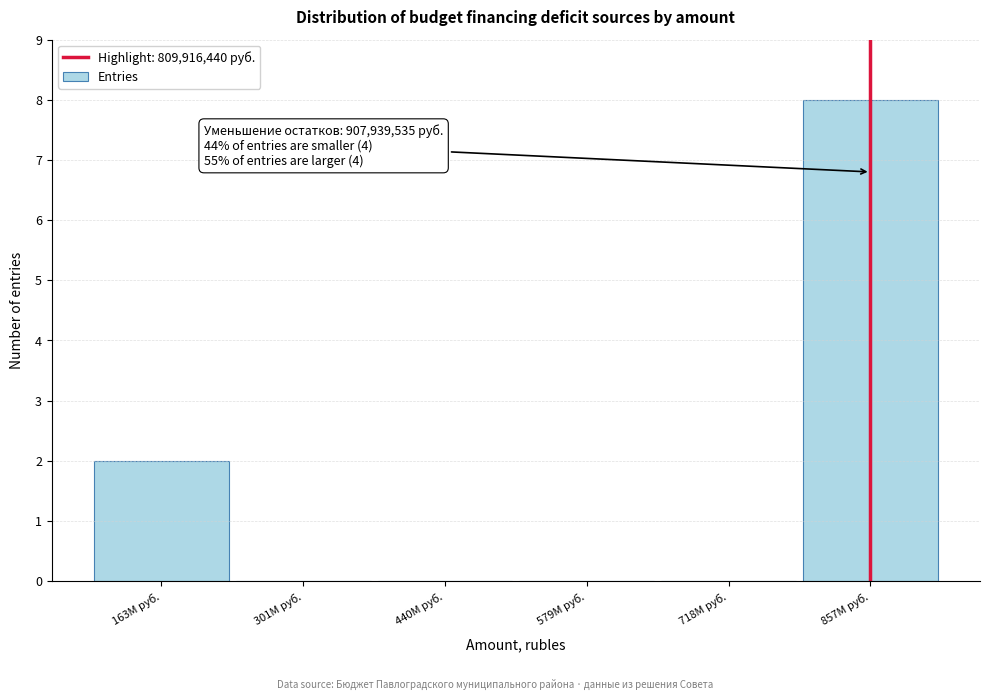

Reading right to left, what are all the values shown in this chart?

857M руб.=8	718M руб.=0	579M руб.=0	440M руб.=0	301M руб.=0	163M руб.=2